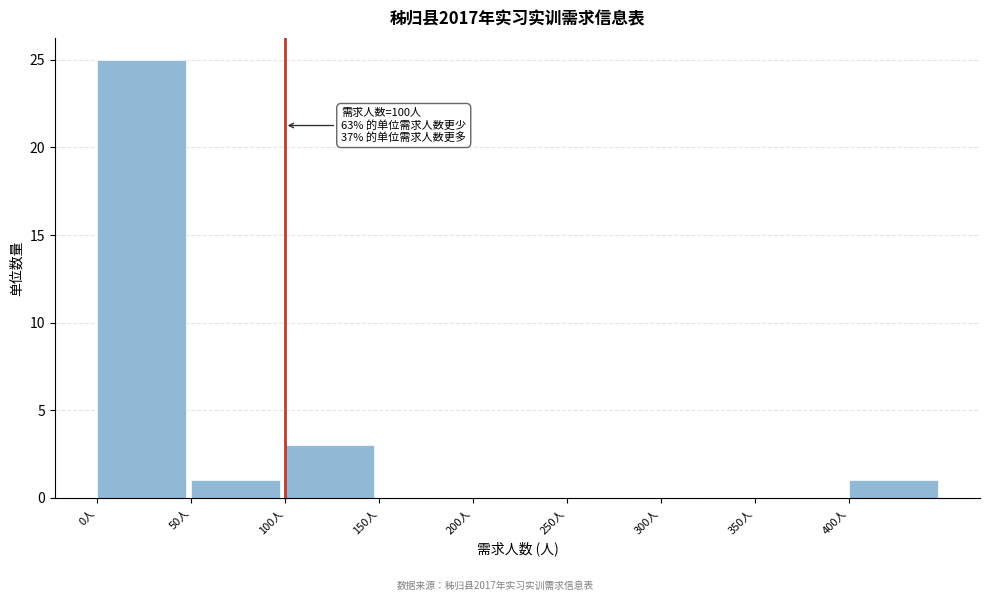

Which range on the x-axis has the tallest bar?

0 to 50